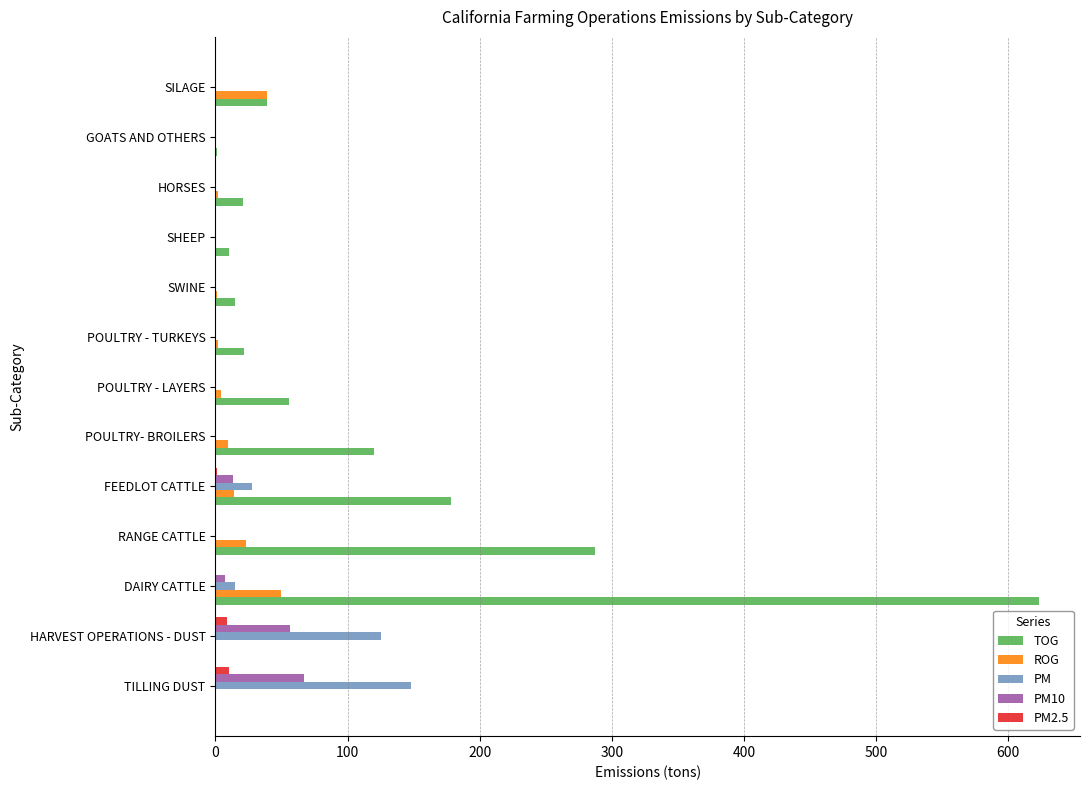

What is the sum of all TOG values?

1372.0